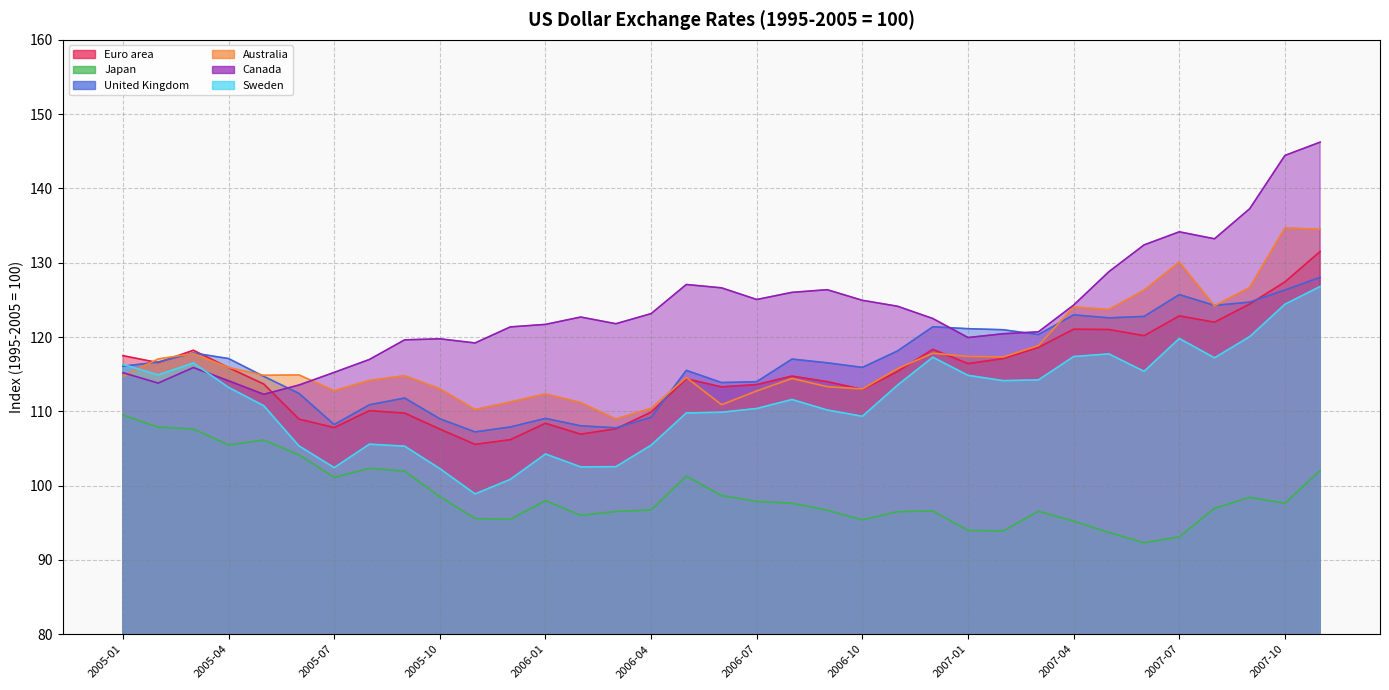

What is the label of the 27th point from the left?

2007-03